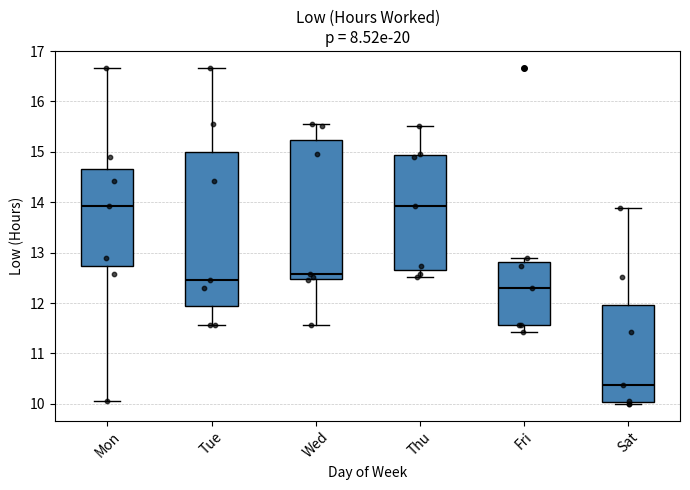

Where does the median line of the box for Fri sit on the y-axis? The values are not printed on the chart, so give them approximately, as read against the axis.

12.3